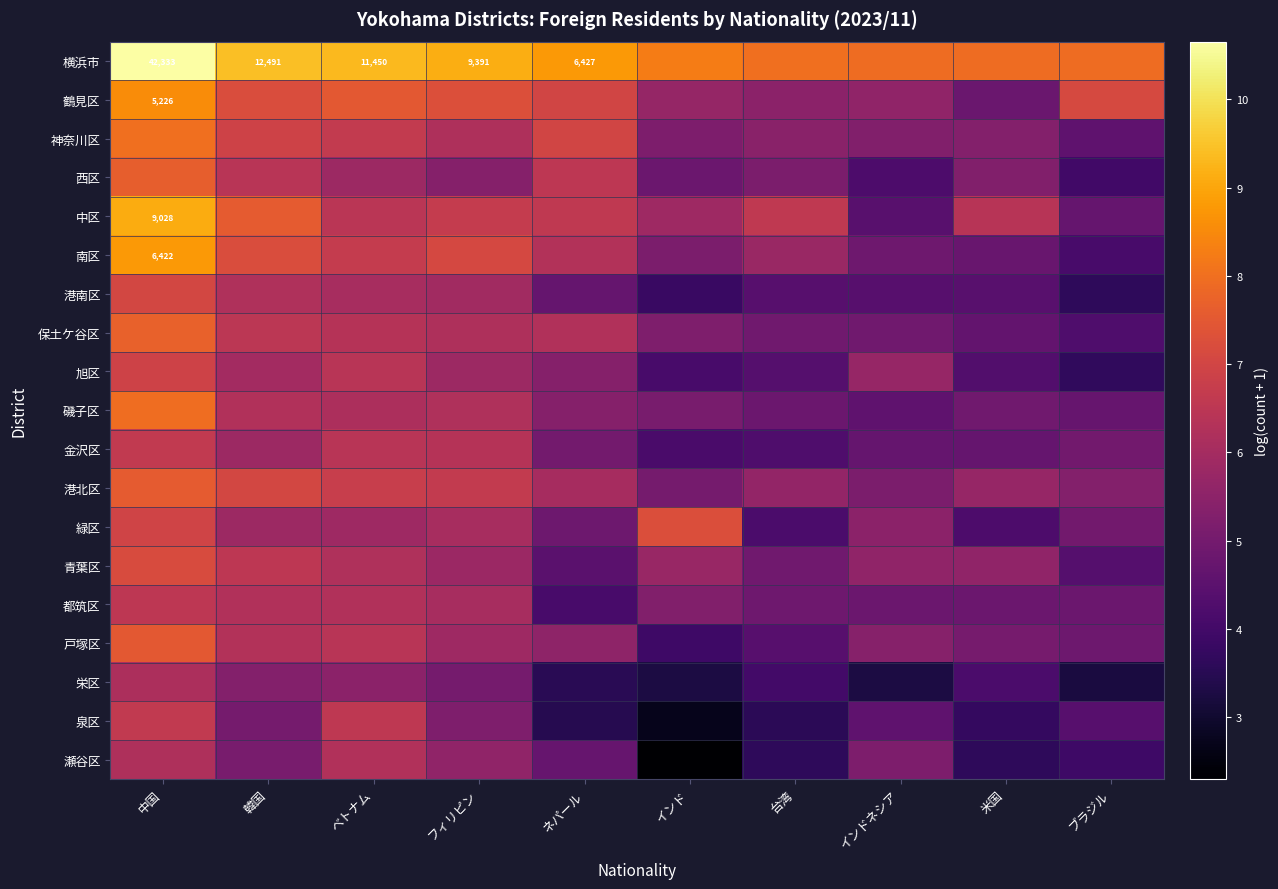

How many data points in 港北区 are above 6?

5